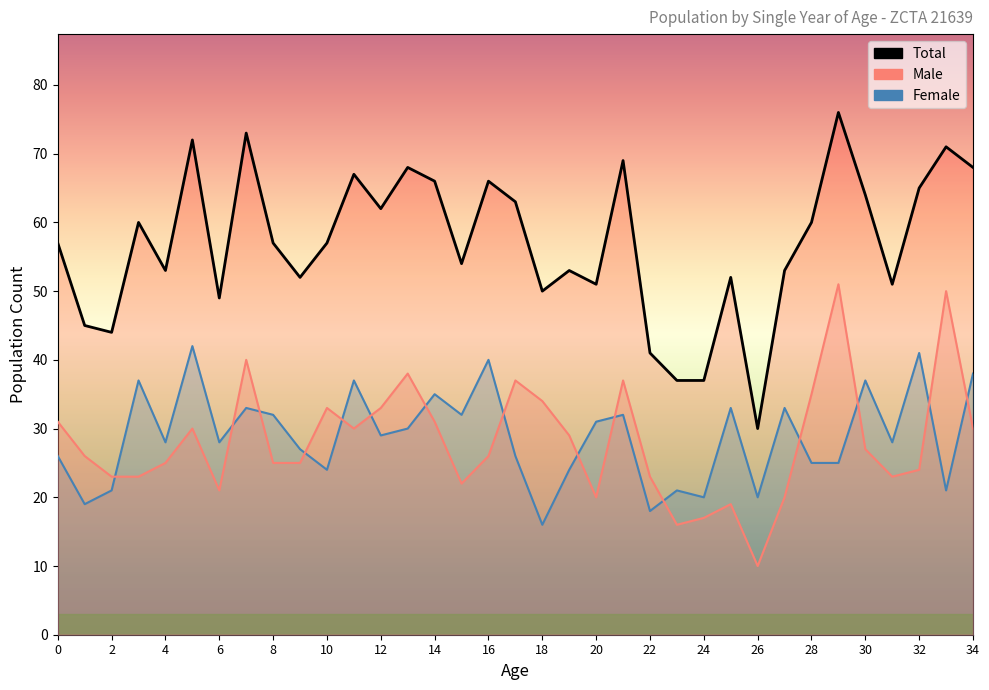

At which category is the sum across all series the highest?

29